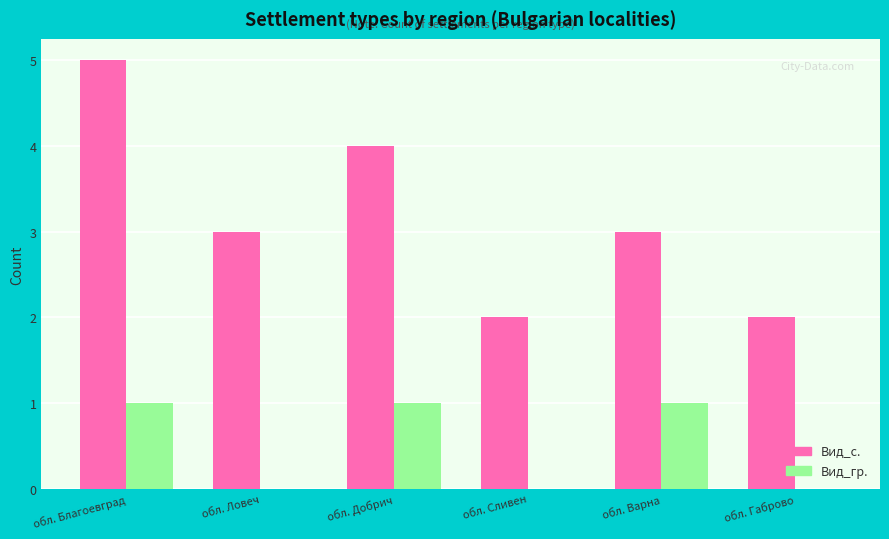

Which category has the highest value in the Вид_с. series?

обл. Благоевград